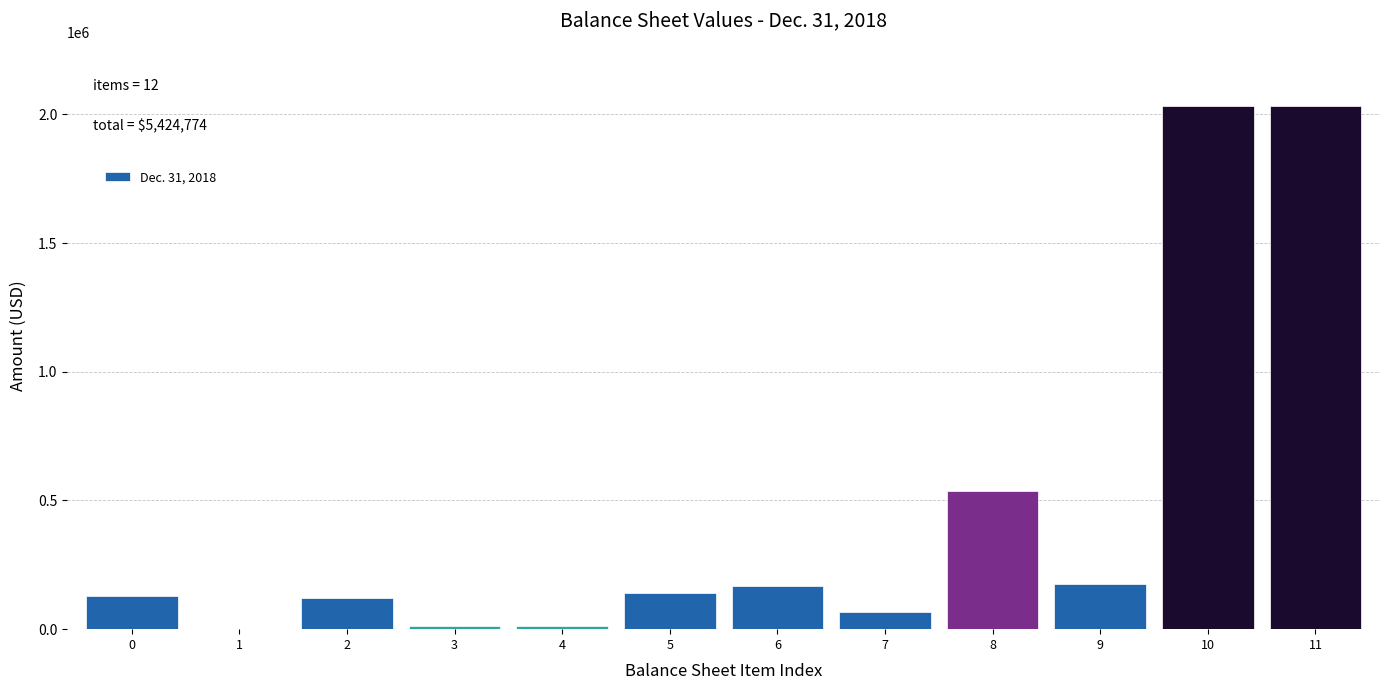

Is it true that the value at 0 is 127890?

True